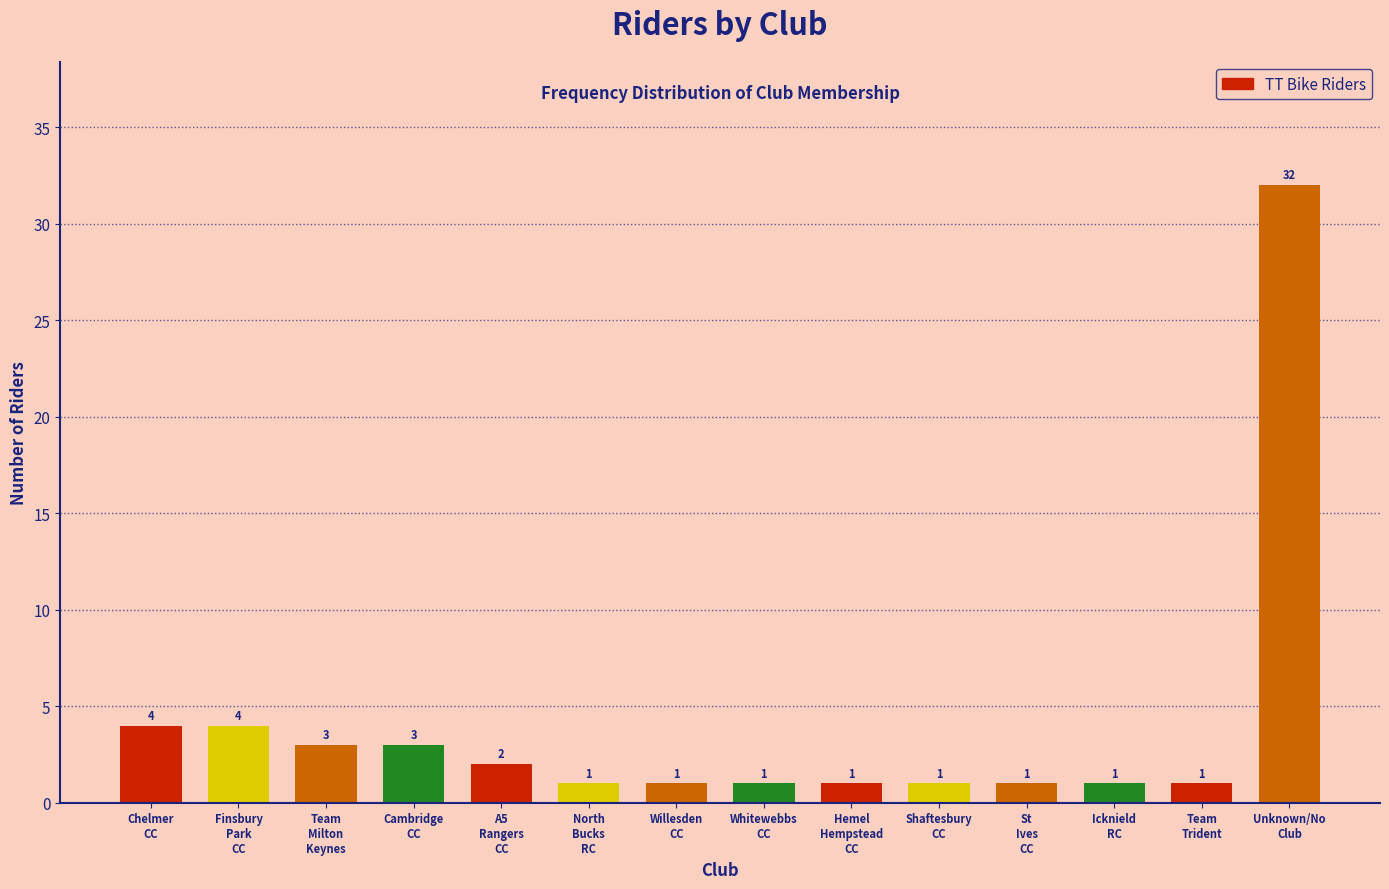

Reading left to right, what are all the values shown in this chart?

4	4	3	3	2	1	1	1	1	1	1	1	1	32